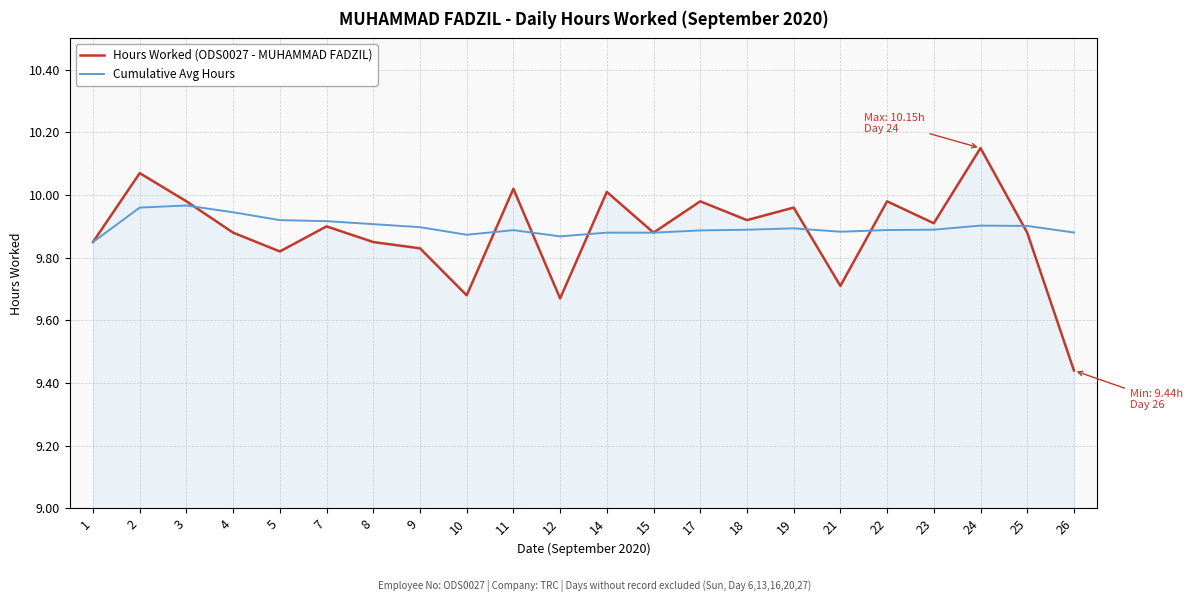

What is the difference between the second highest and second lowest values in the Cumulative Avg Hours series?

0.1